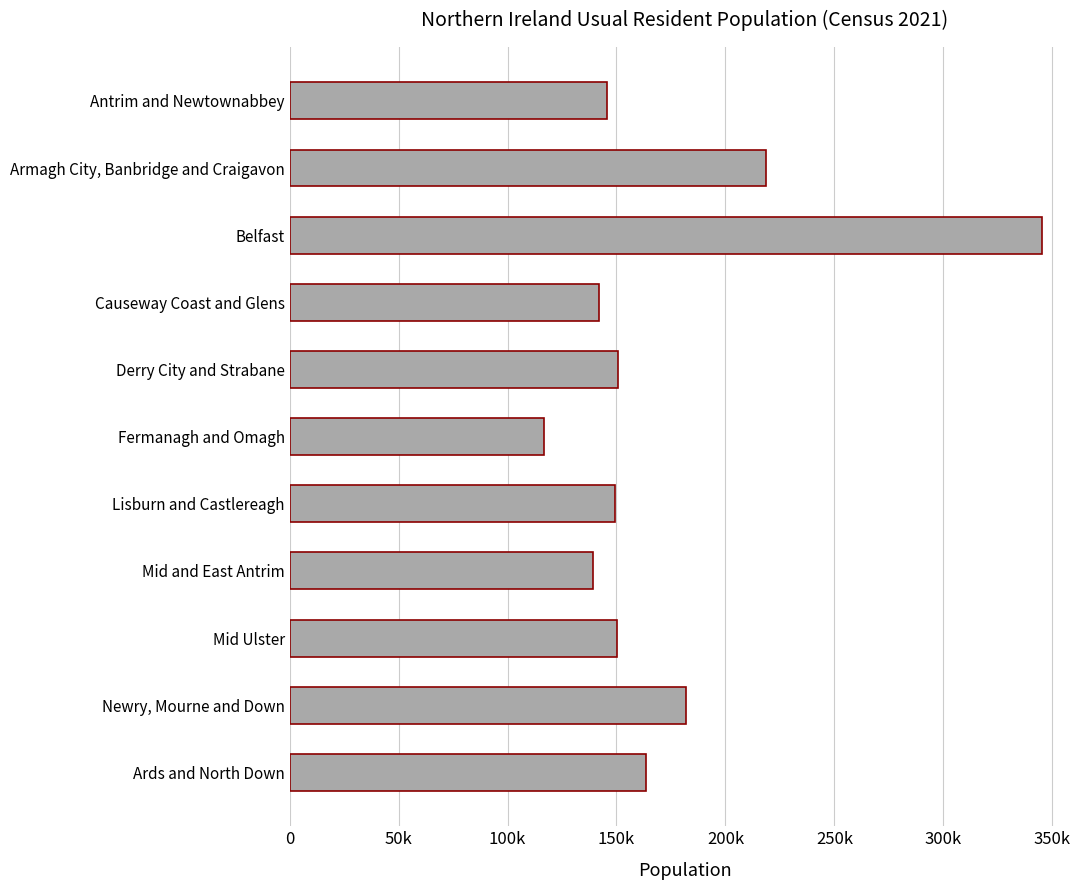

Does the chart contain stacked bars?

No